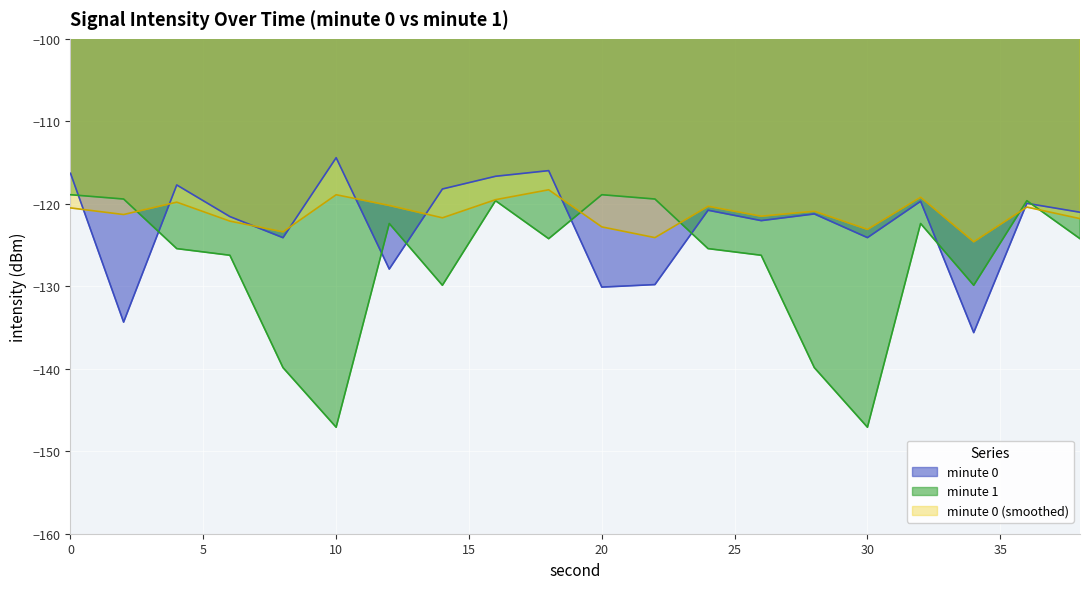

Reading right to left, what are all the values shown in this chart?

min0: 38=-121.0	36=-119.9	34=-135.6	32=-119.7	30=-124.1	28=-121.2	26=-122.0	24=-120.8	22=-129.8	20=-130.1	18=-116.0	16=-116.7	14=-118.2	12=-127.9	10=-114.4	8=-124.1	6=-121.5	4=-117.7	2=-134.3	0=-116.3
min1: 38=-124.2	36=-119.6	34=-129.9	32=-122.4	30=-147.1	28=-139.9	26=-126.2	24=-125.4	22=-119.4	20=-118.9	18=-124.2	16=-119.6	14=-129.9	12=-122.4	10=-147.1	8=-139.9	6=-126.2	4=-125.4	2=-119.4	0=-118.9
min0_smooth: 38=-121.8	36=-120.4	34=-124.6	32=-119.2	30=-123.1	28=-120.9	26=-121.5	24=-120.3	22=-124.1	20=-122.8	18=-118.3	16=-119.5	14=-121.7	12=-120.2	10=-118.9	8=-123.4	6=-122.1	4=-119.8	2=-121.3	0=-120.5